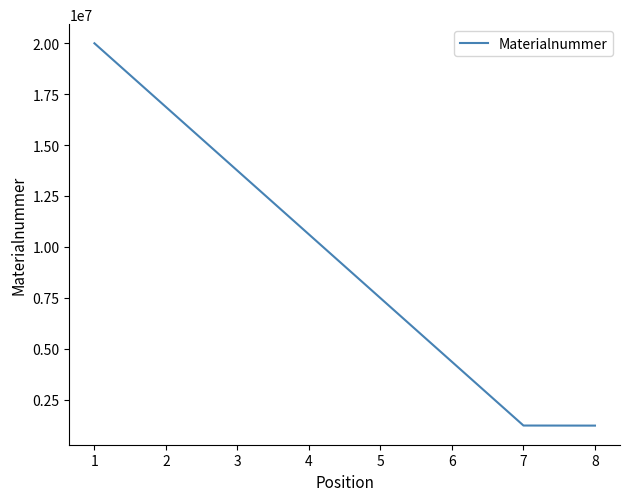

What is the sum of all values?

22446223